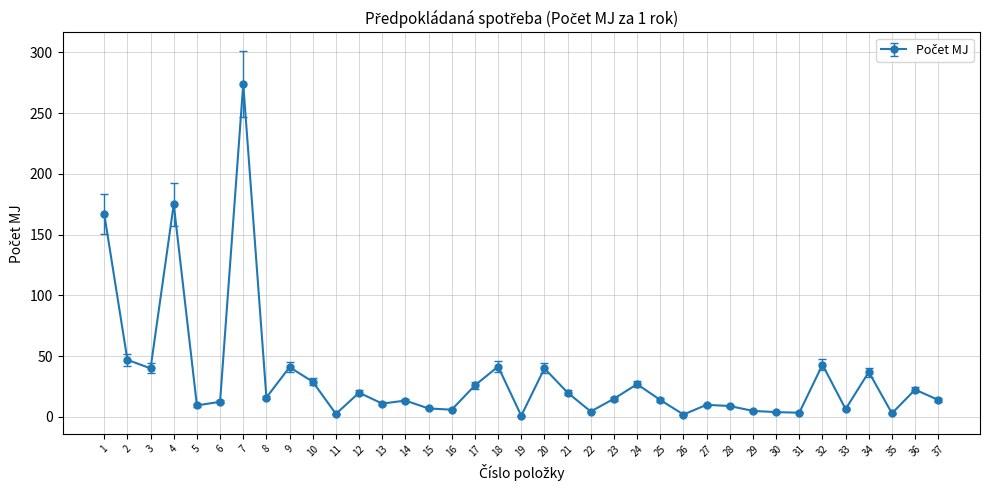

What is the difference between the maximum and second lowest values?

272.0